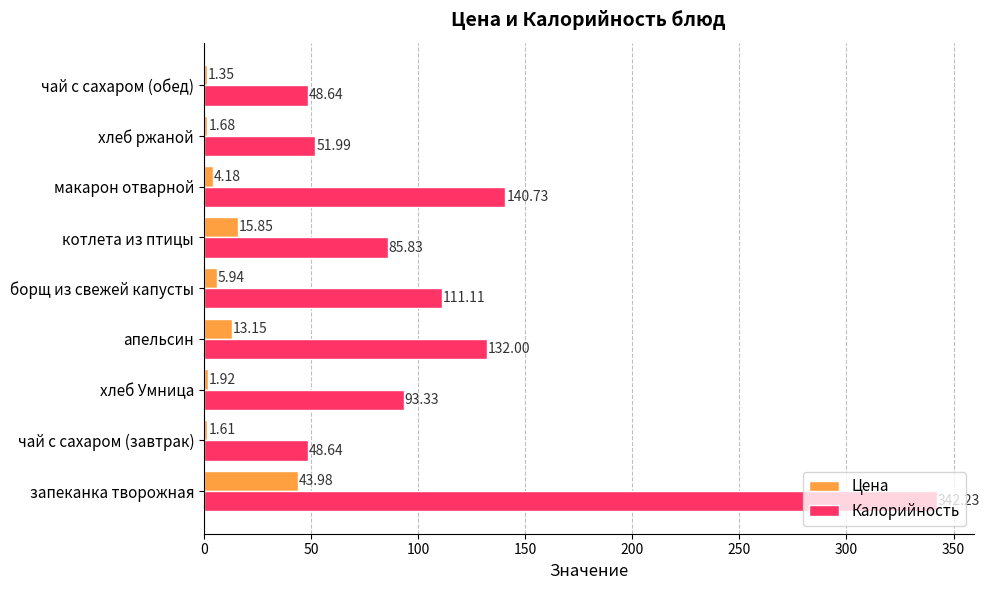

Which series has the largest range (max minus min)?

Калорийность